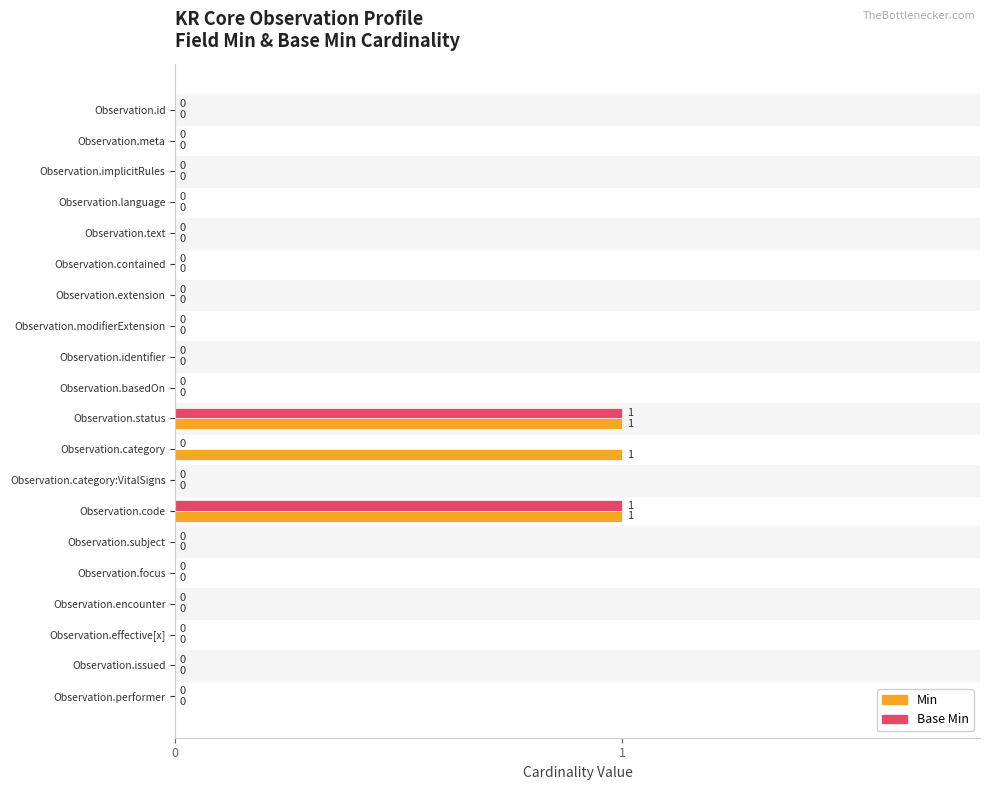

Is it true that Base Min equals 0 at Observation.subject?

True